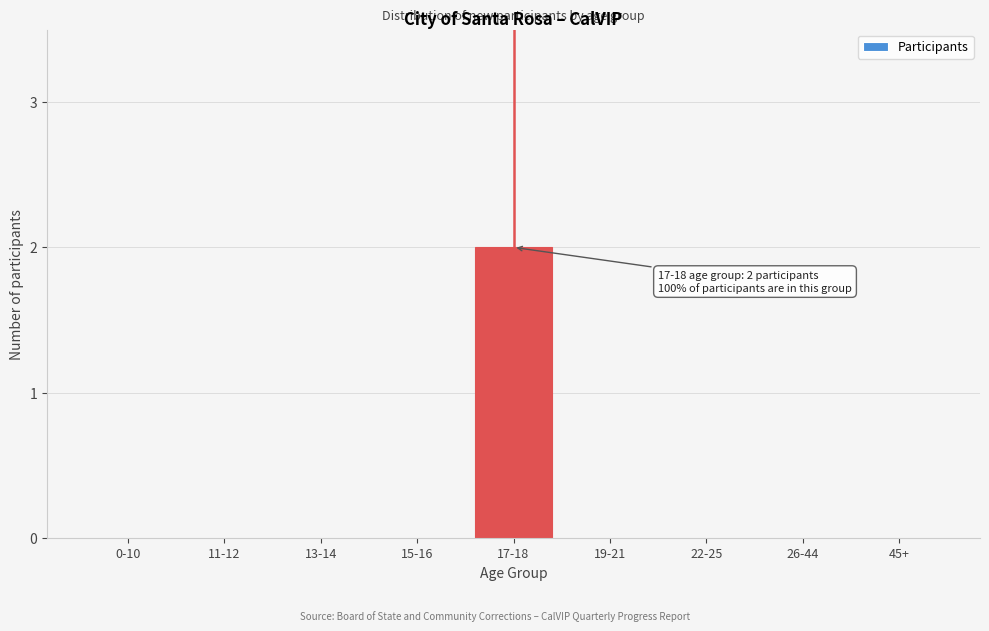

Reading left to right, transcribe all the data shown in this chart.

0-10=0	11-12=0	13-14=0	15-16=0	17-18=2	19-21=0	22-25=0	26-44=0	45+=0